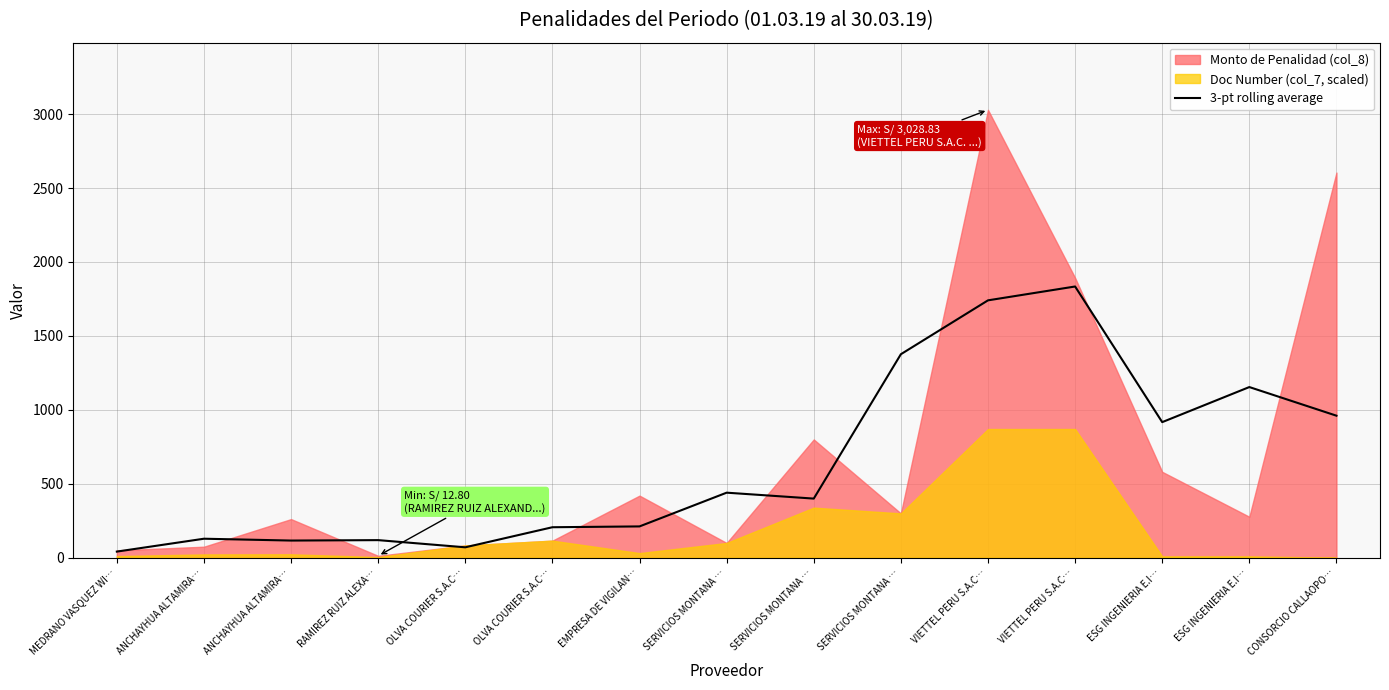

True or false: the data shows 960.6 at CONSORCIO CALLAOPO….

True